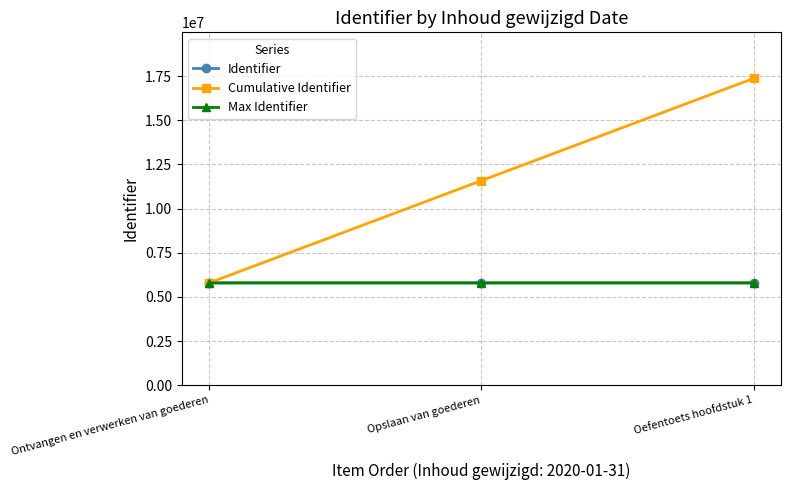

What is the smallest value displayed?

5791117